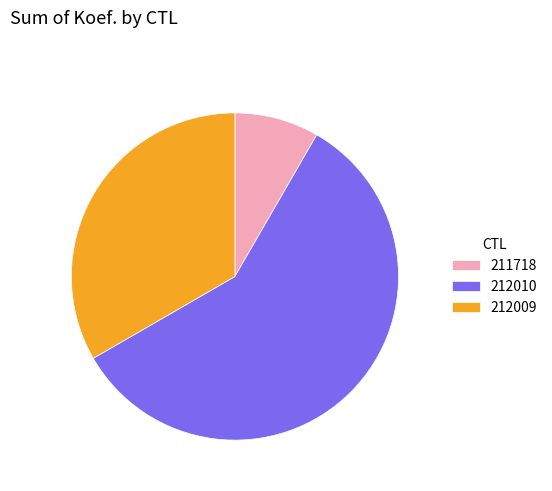

Combined, do 211718 and 212009 account for over 50%?

No